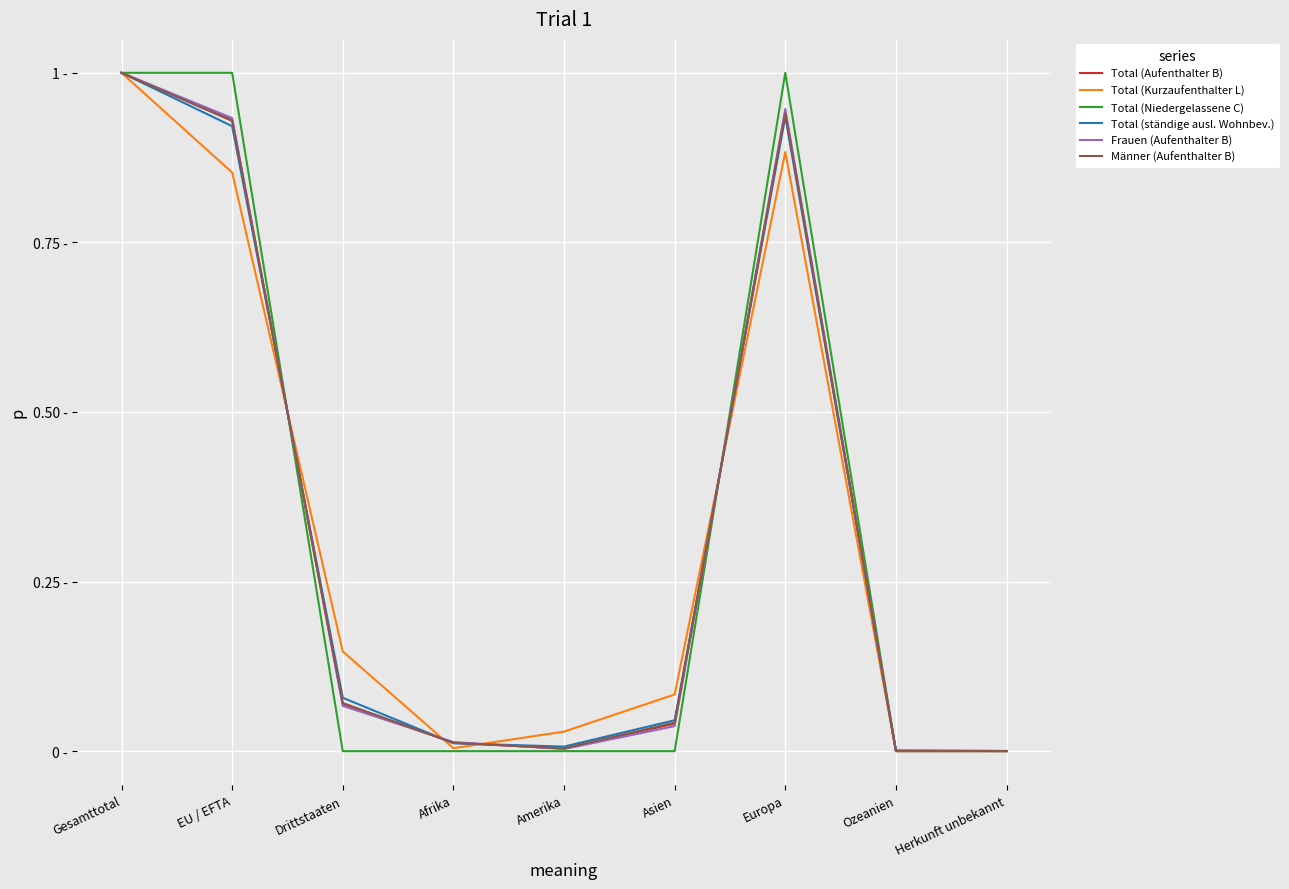

At how many categories does at least one series exceed 0?

9